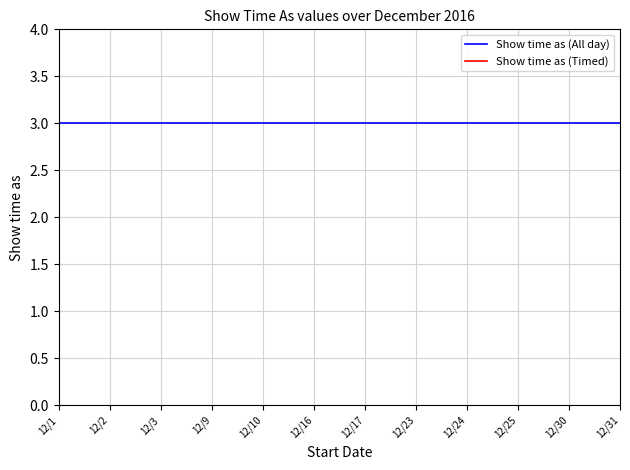

Reading left to right, what are all the values shown in this chart?

Show time as (All day): 12/1=3	12/2=3	12/3=3	12/9=3	12/10=3	12/16=3	12/17=3	12/23=3	12/24=3	12/25=3	12/30=3	12/31=3
Show time as (Timed): 12/1=4	12/2=4	12/3=4	12/9=4	12/10=4	12/16=4	12/17=4	12/23=4	12/24=4	12/25=4	12/30=4	12/31=4